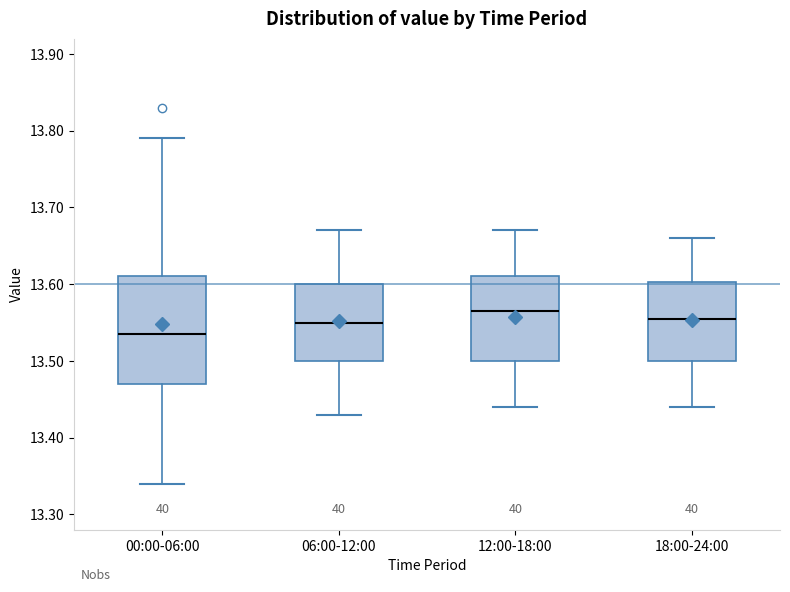

Where is the lower edge of the box for 12:00-18:00 on the y-axis? The values are not printed on the chart, so give them approximately, as read against the axis.

13.50